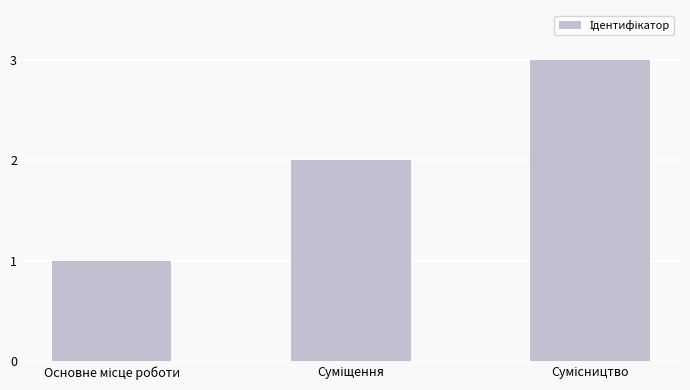

How many data points does each series have?

3